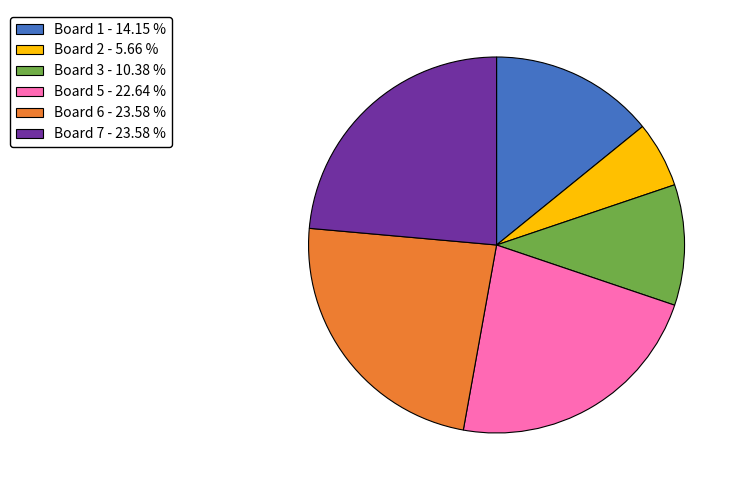

What is the ratio of the value at Board 3 - 10.38 % to the value at Board 7 - 23.58 %?

0.4